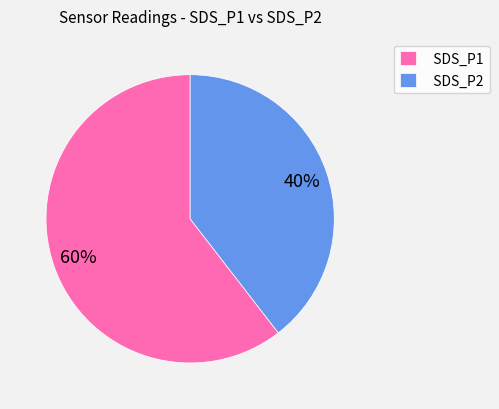

How many slices are in this pie chart?

2